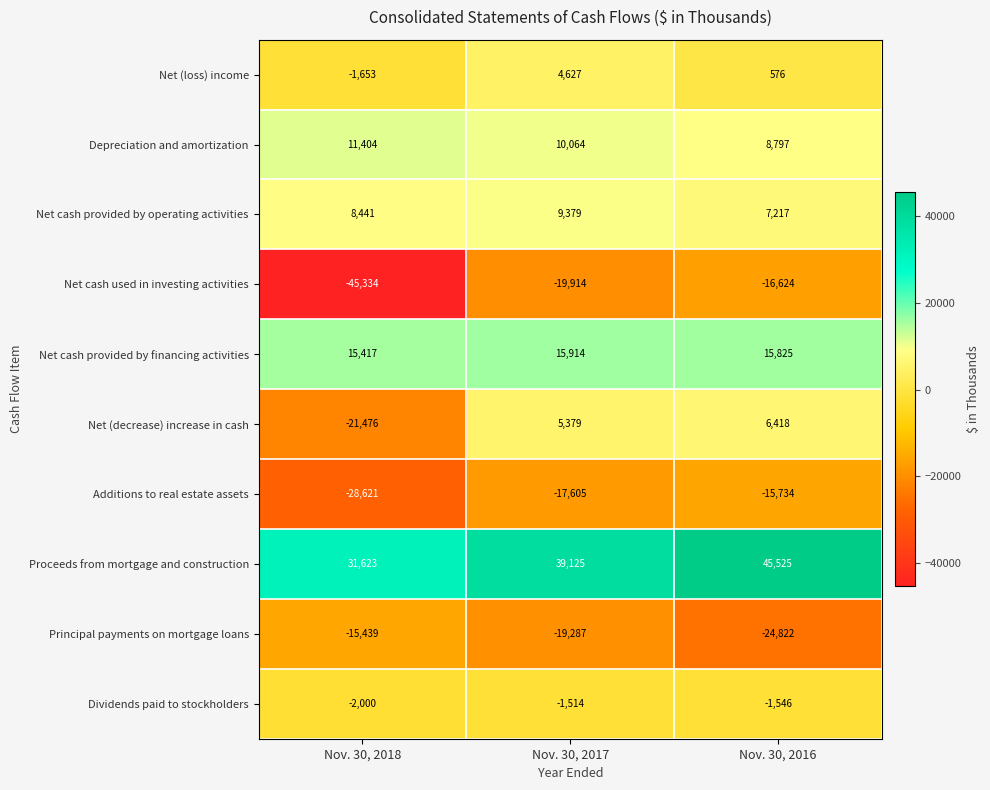

Which label corresponds to the smallest value in the chart?

Nov. 30, 2018